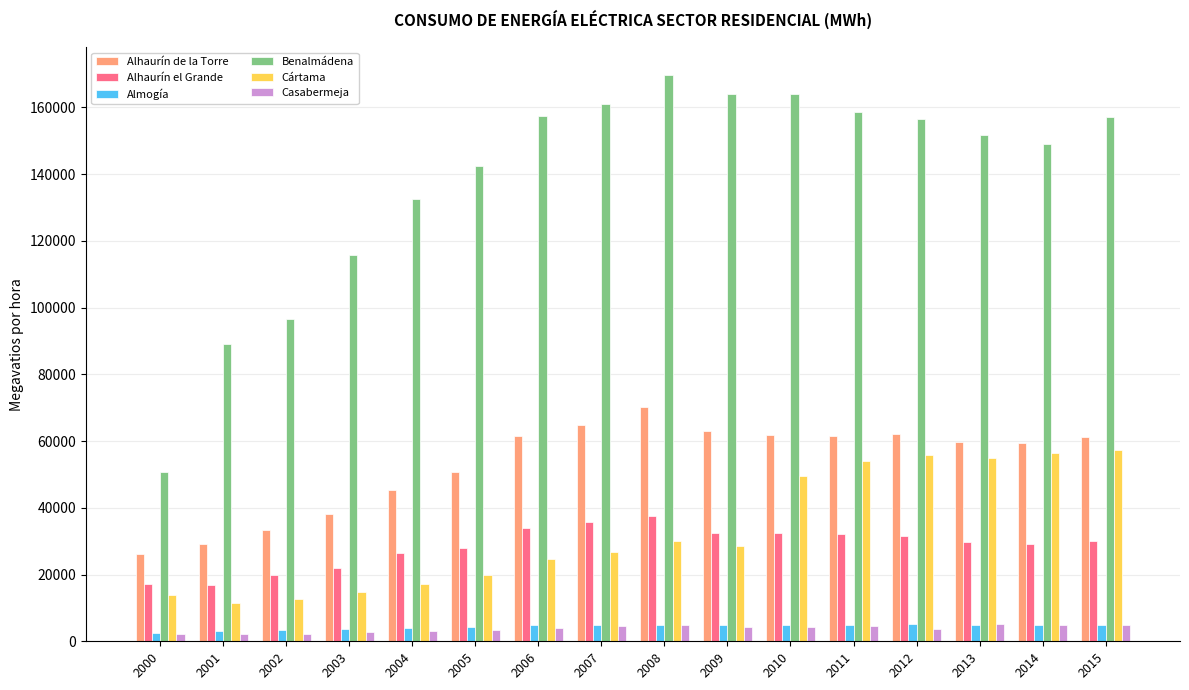

Are the bars horizontal?

No